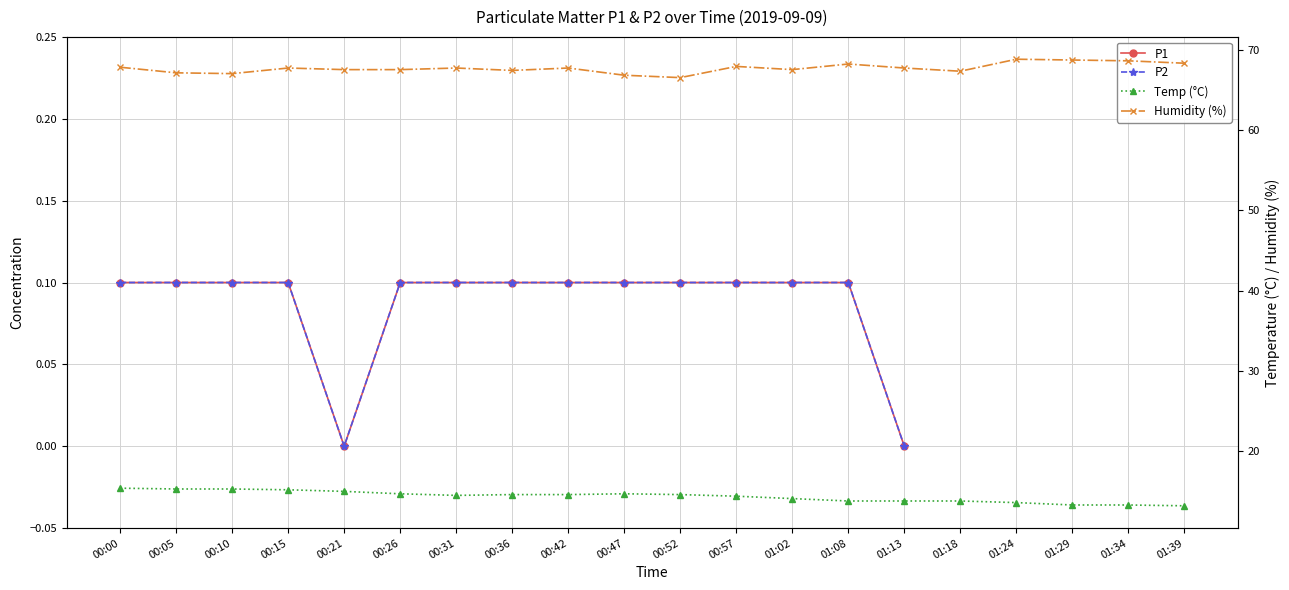

Which label corresponds to the smallest value in the chart?

00:21